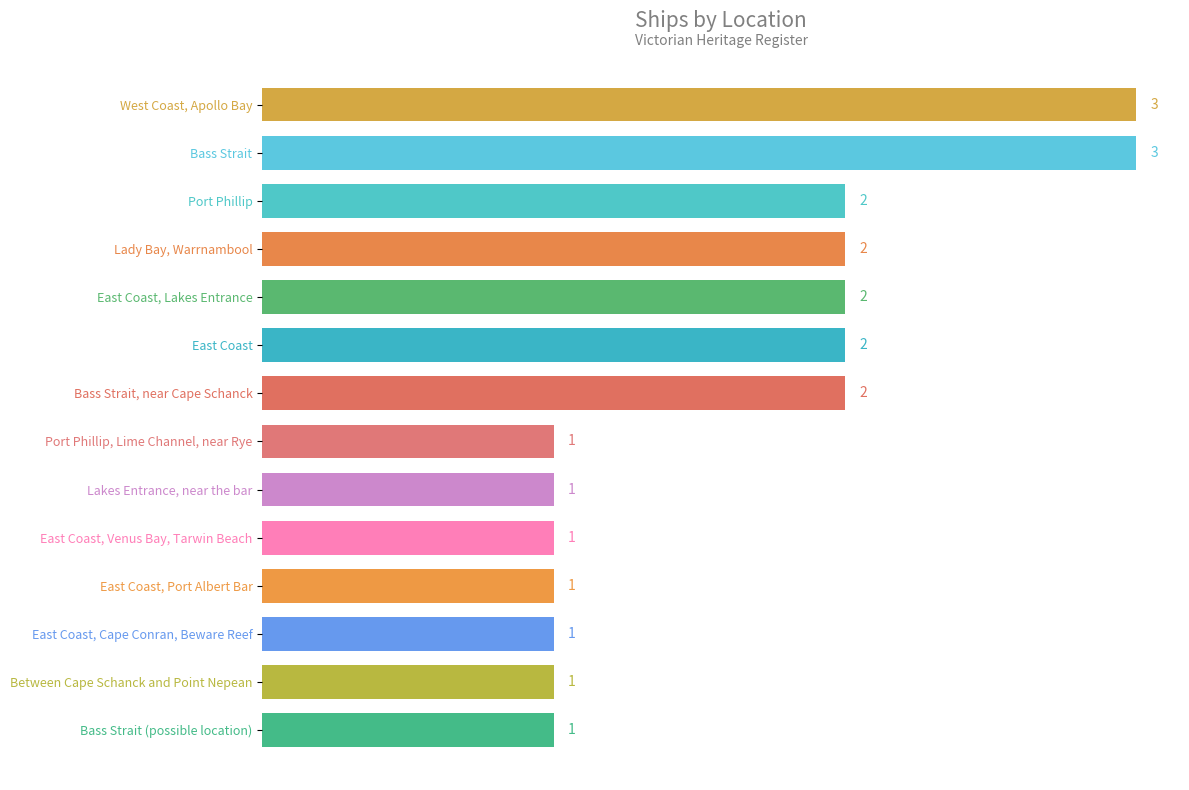

The value at West Coast, Apollo Bay is 3. True or false?

True